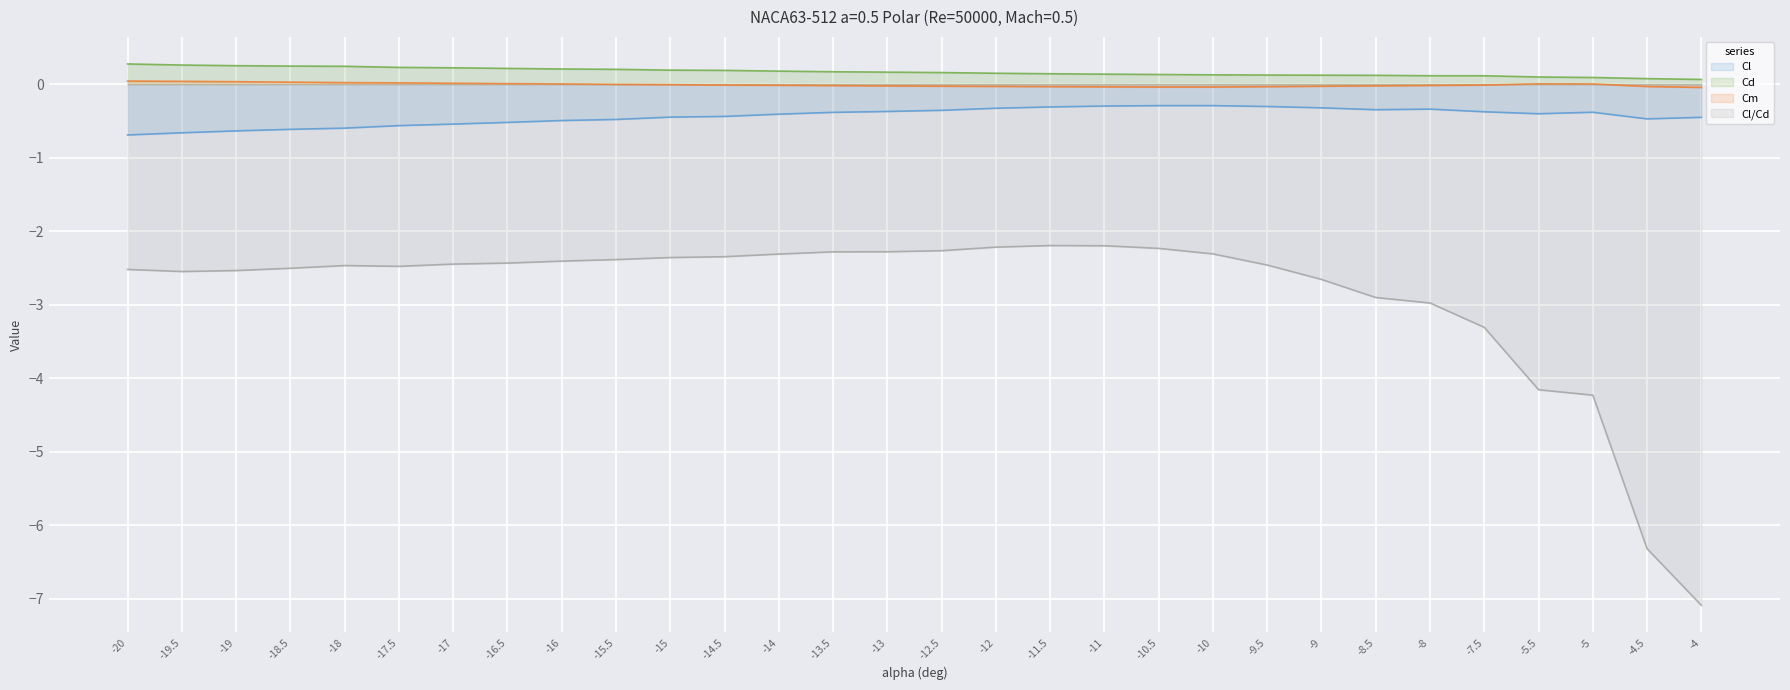

How many lines are shown in the chart?

4